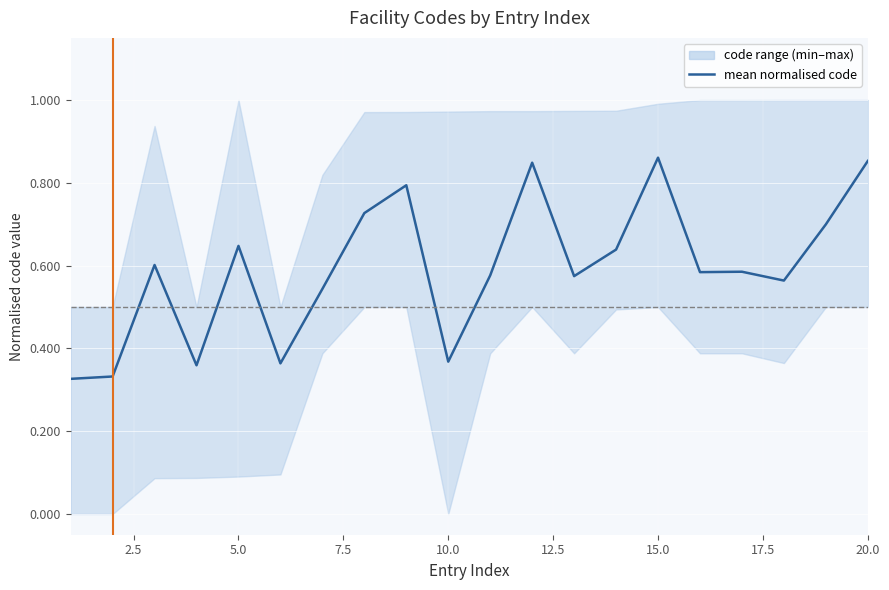

What is the maximum value shown in the chart?

0.9